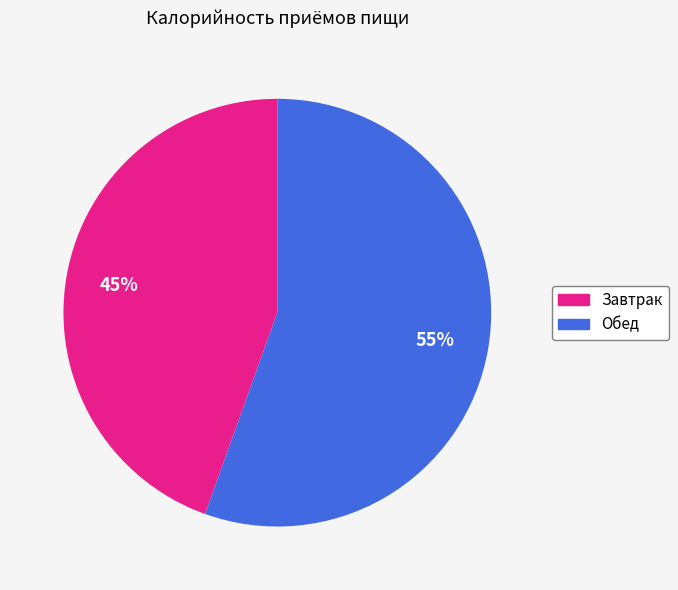

To the nearest percent, what is the average slice percentage?

50%